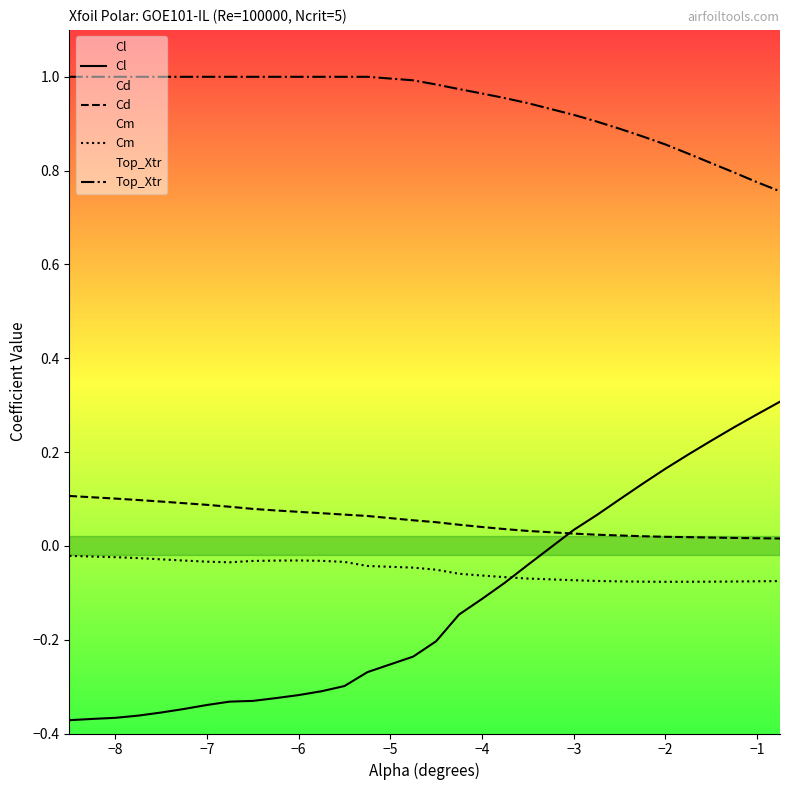

What is the value of the Cm point at the 22nd from the left?

-0.1